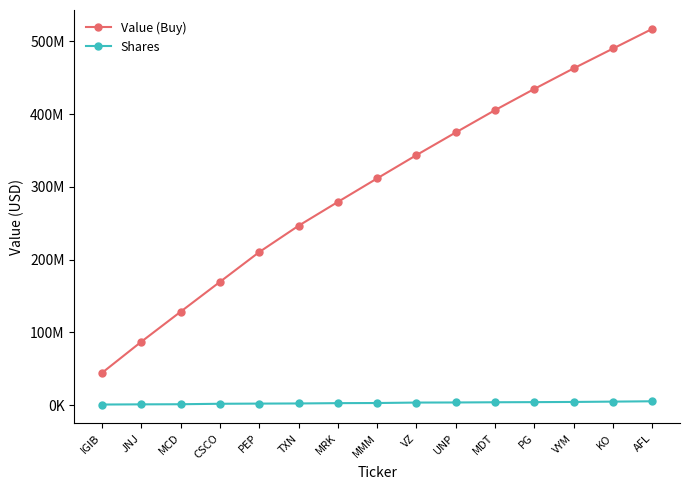

Which series has the widest spread of values?

Value (Buy)